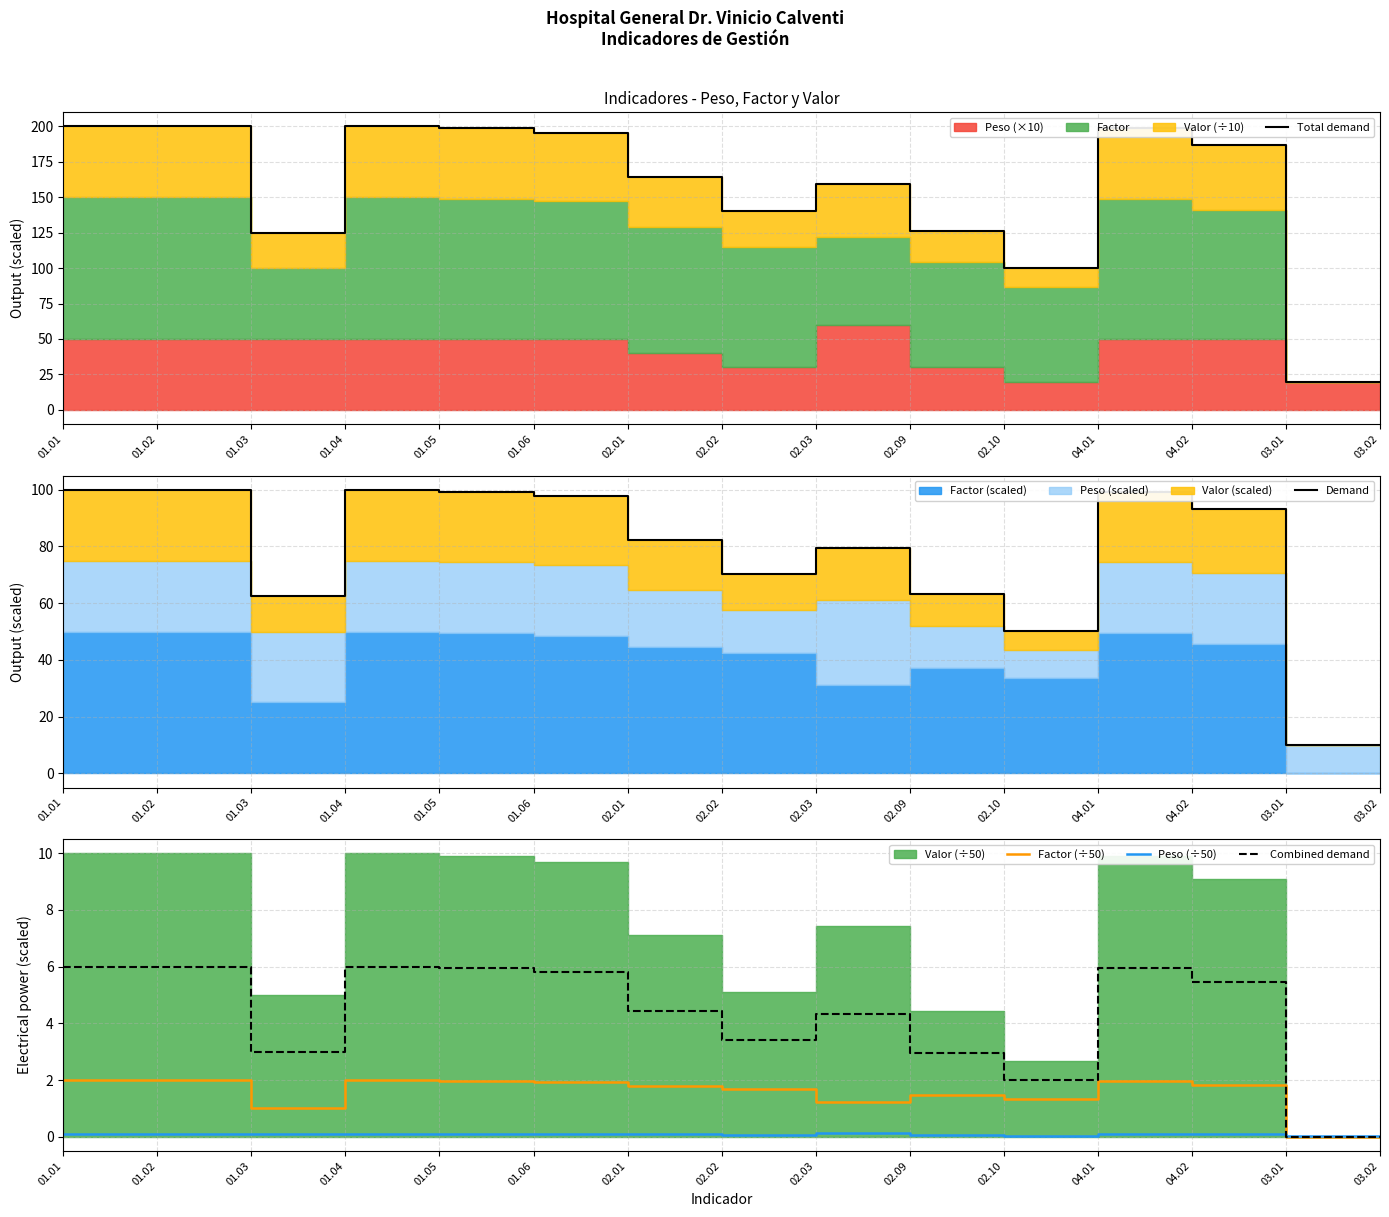

What is the difference between the highest and lowest values at 03.02?

20.0